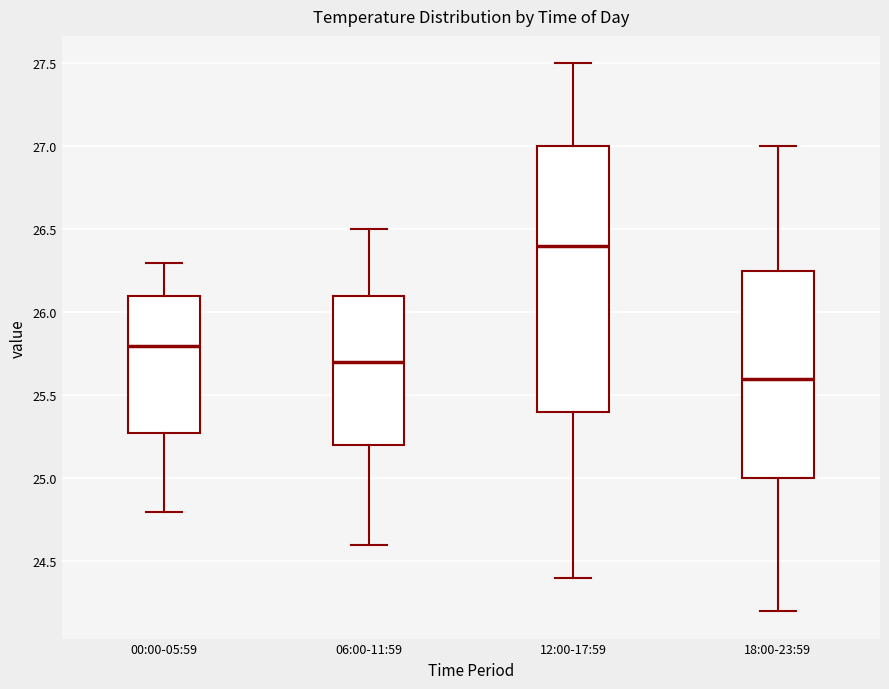

Reading left to right, transcribe this box plot: for each box, give where its median line is, the range the box spans, and where its two whiskers end, as read against the y-axis. The values are not printed on the chart, so give them approximately, as read against the axis.

00:00-05:59: median 25.80, box 25.30 to 26.10, whiskers 24.80 to 26.30
06:00-11:59: median 25.70, box 25.20 to 26.10, whiskers 24.60 to 26.50
12:00-17:59: median 26.40, box 25.40 to 27.00, whiskers 24.40 to 27.50
18:00-23:59: median 25.60, box 25.00 to 26.25, whiskers 24.20 to 27.00